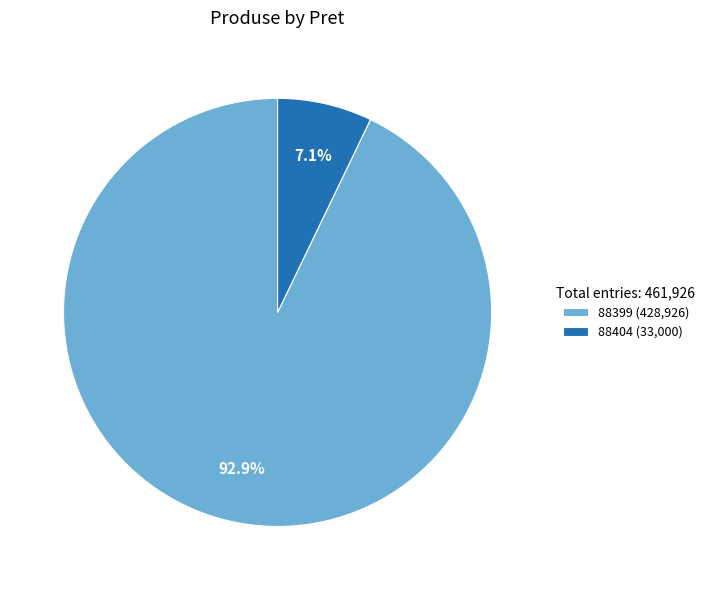

Do 88399 and 88404 together represent more than half of the pie?

Yes